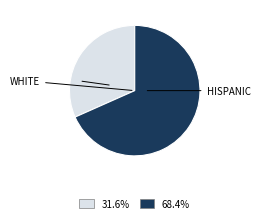

Count the number of slices in the pie.

2